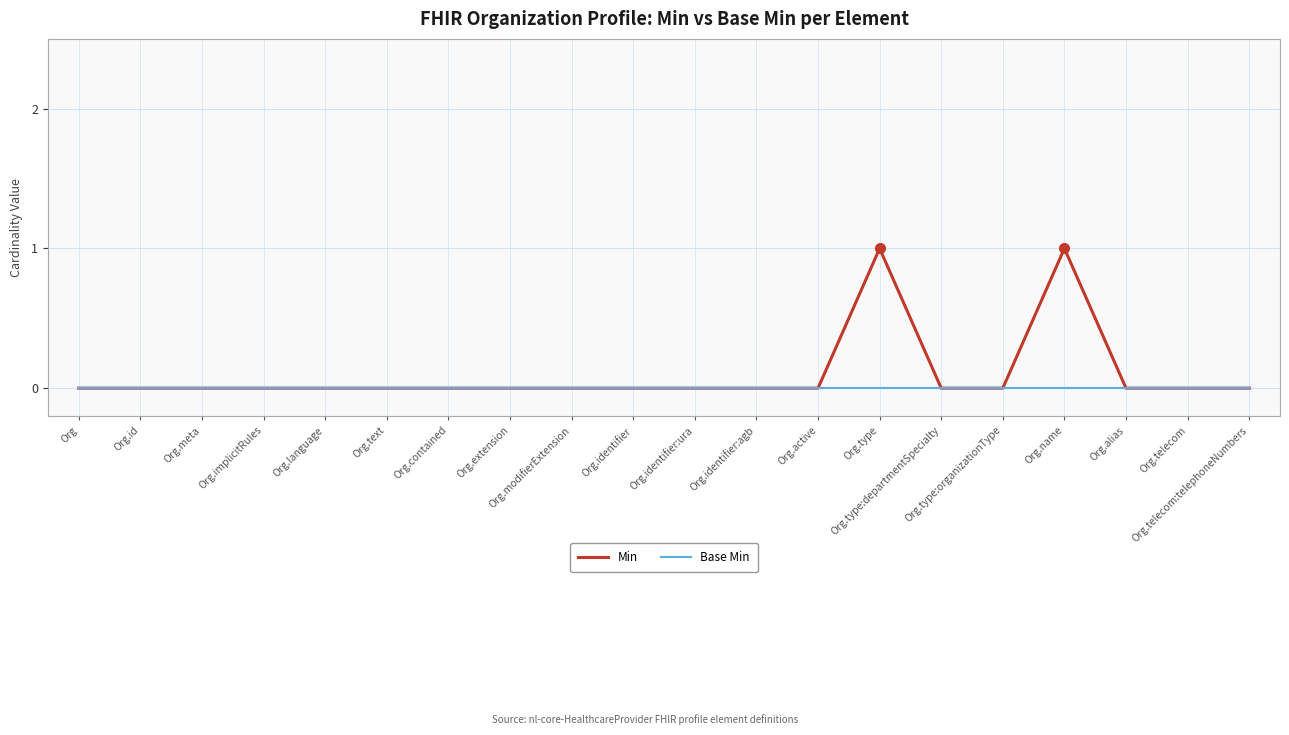

Rank the series by their maximum value, from lowest to highest.

Base Min, Min